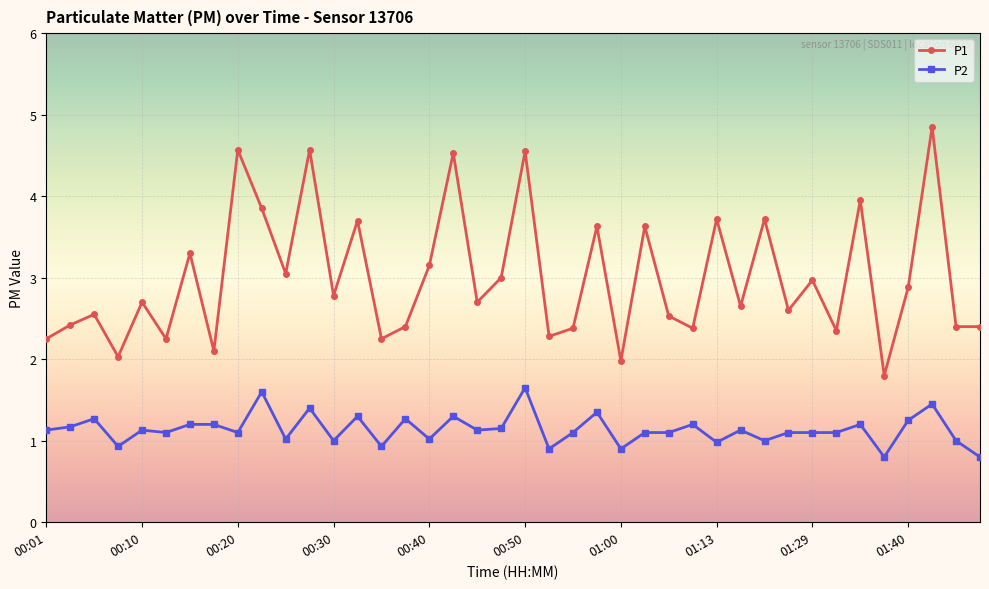

List the series in order of their peak value, highest first.

P1, P2